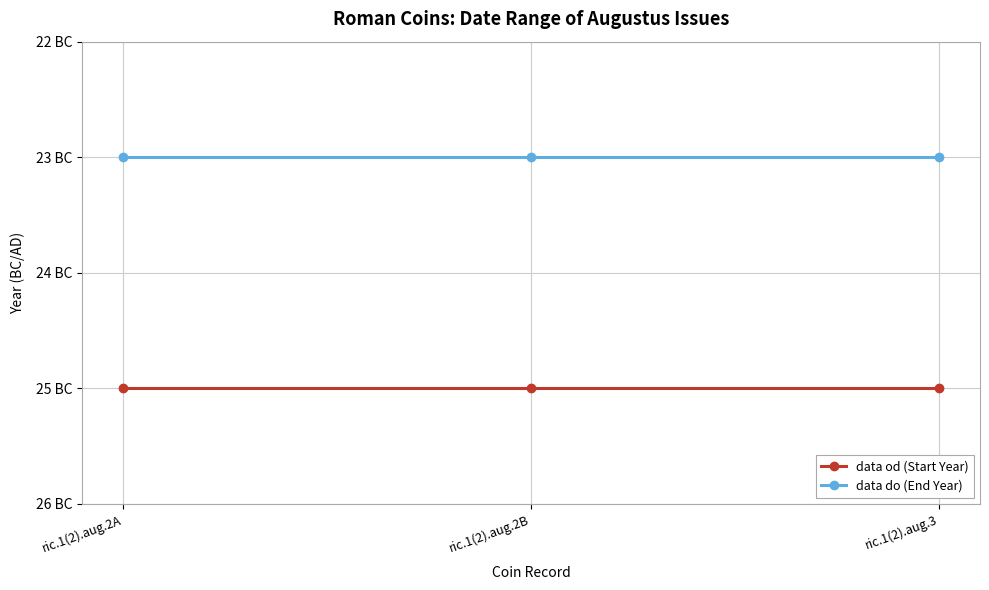

Rank the categories by data do (End Year) value from highest to lowest.

ric.1(2).aug.2A, ric.1(2).aug.2B, ric.1(2).aug.3